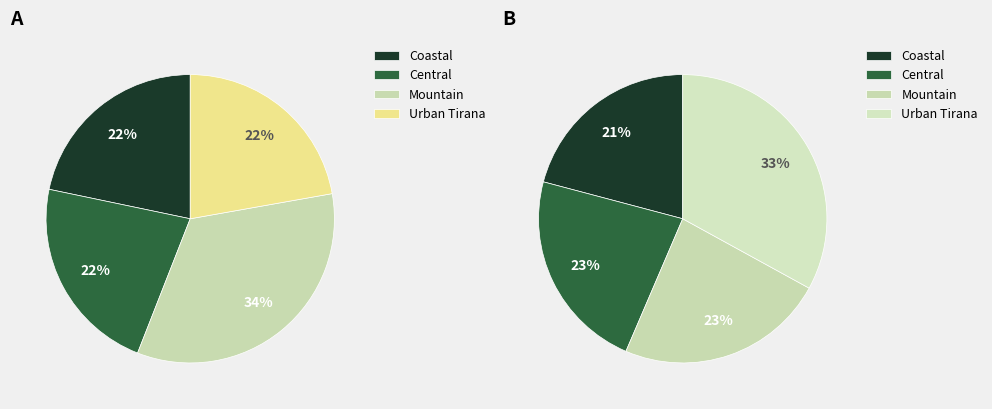

What percentage is NOT represented by Urban Tirana?

77.8%